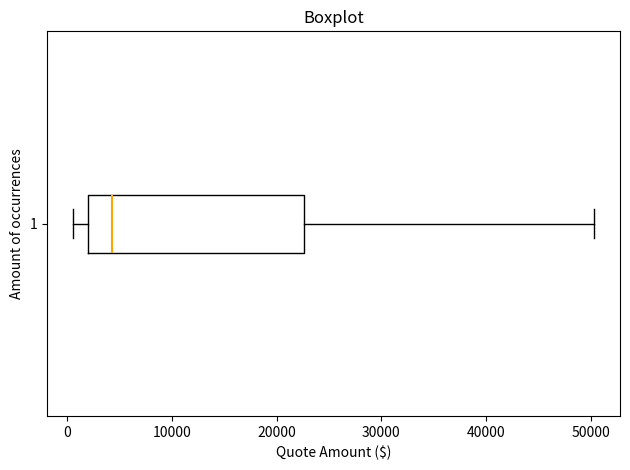

Read this box plot against the x-axis: the position of the median line, the range covered by the box, and the ends of both whiskers. The values are not printed on the chart, so give them approximately, as read against the axis.

median 4000, box 2000 to 23000, whiskers 1000 to 50000